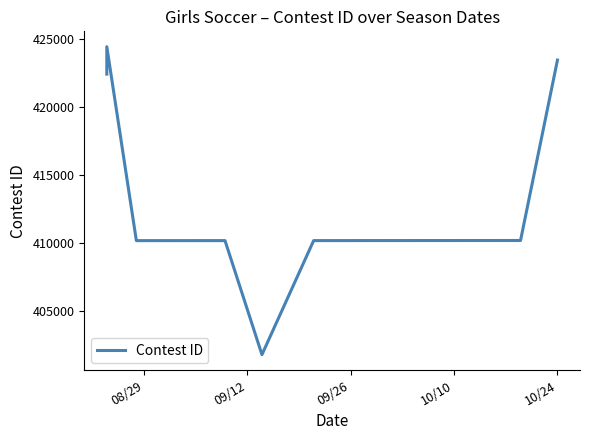

What is the value of the 5th point from the left?

410179